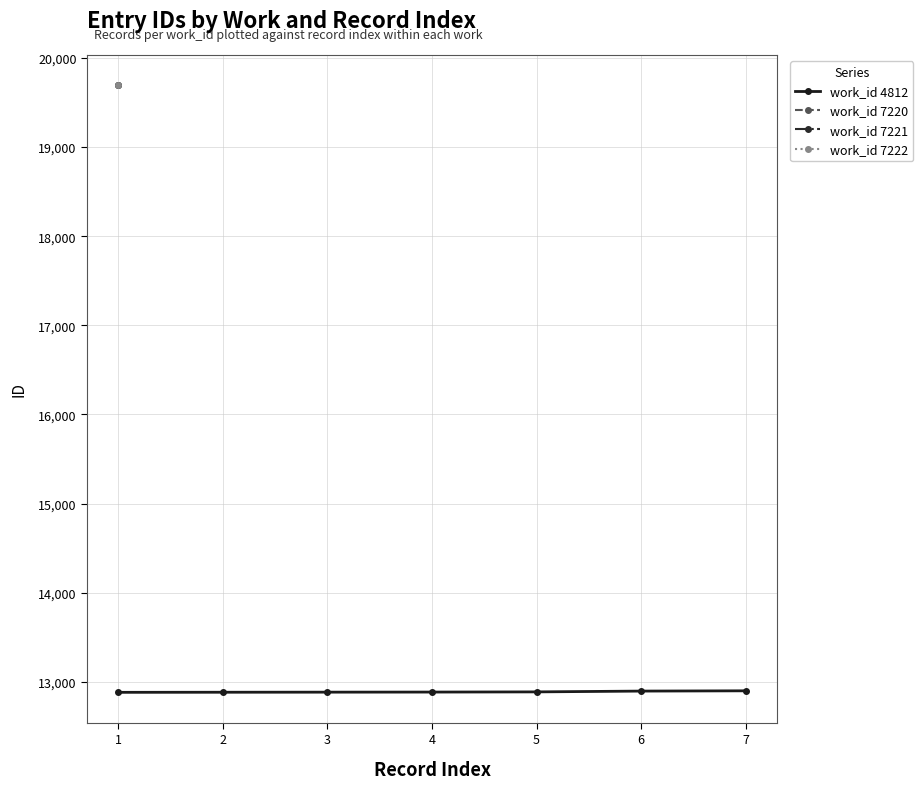

The value of work_id 4812 at 1 is 19835. True or false?

False